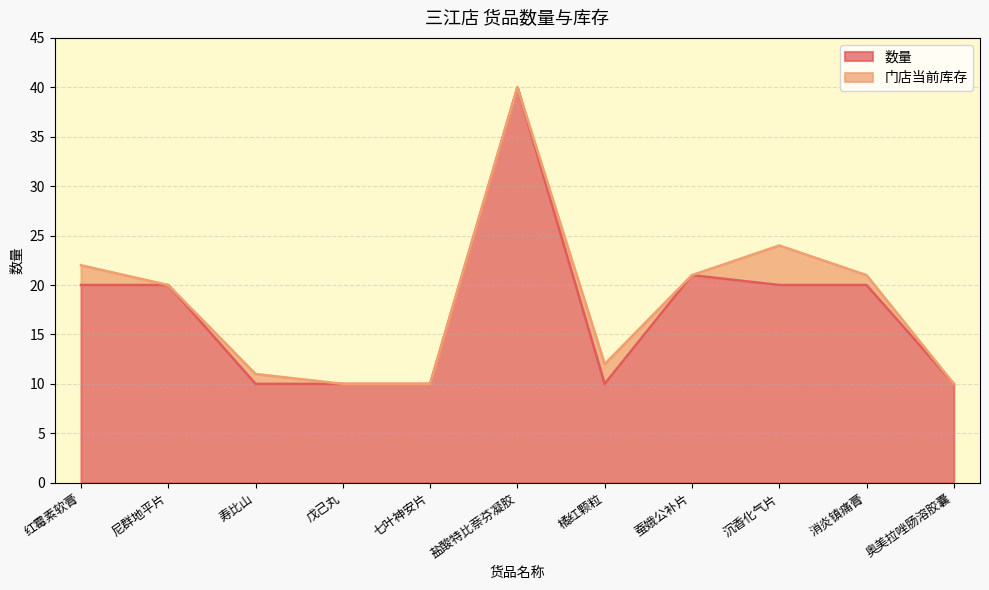

Does the chart have visible grid lines?

Yes